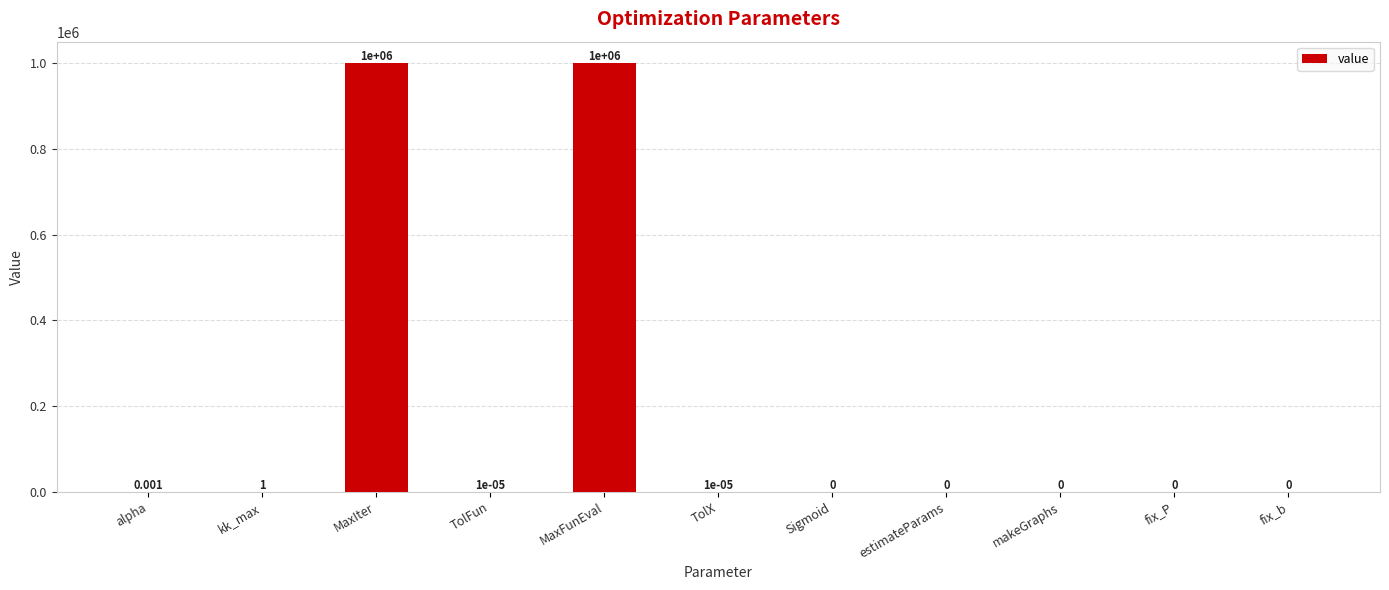

What is the greatest value displayed?

1000000.0